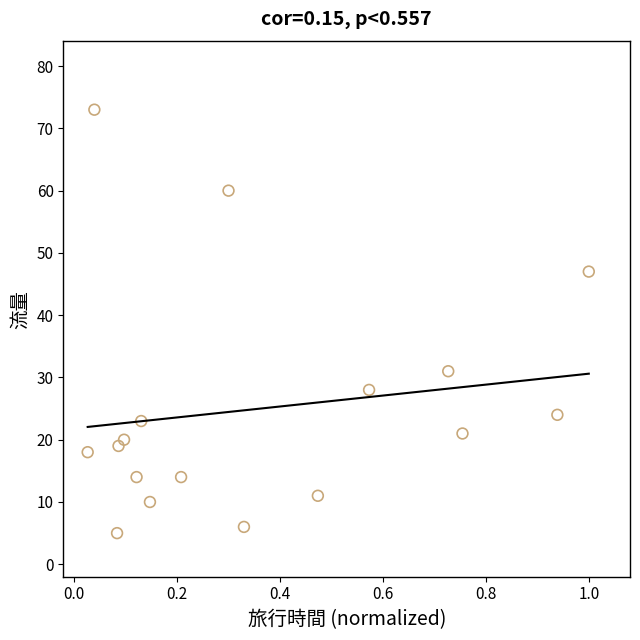

What is the range of Y values (max minus min)?

68